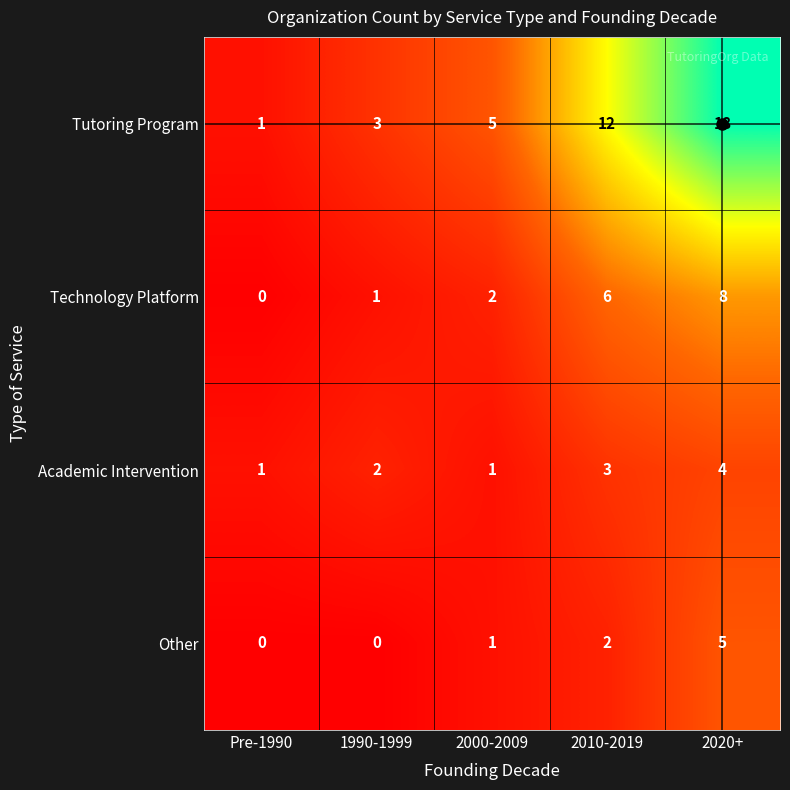

Is it true that Academic Intervention equals 2 at Pre-1990?

False